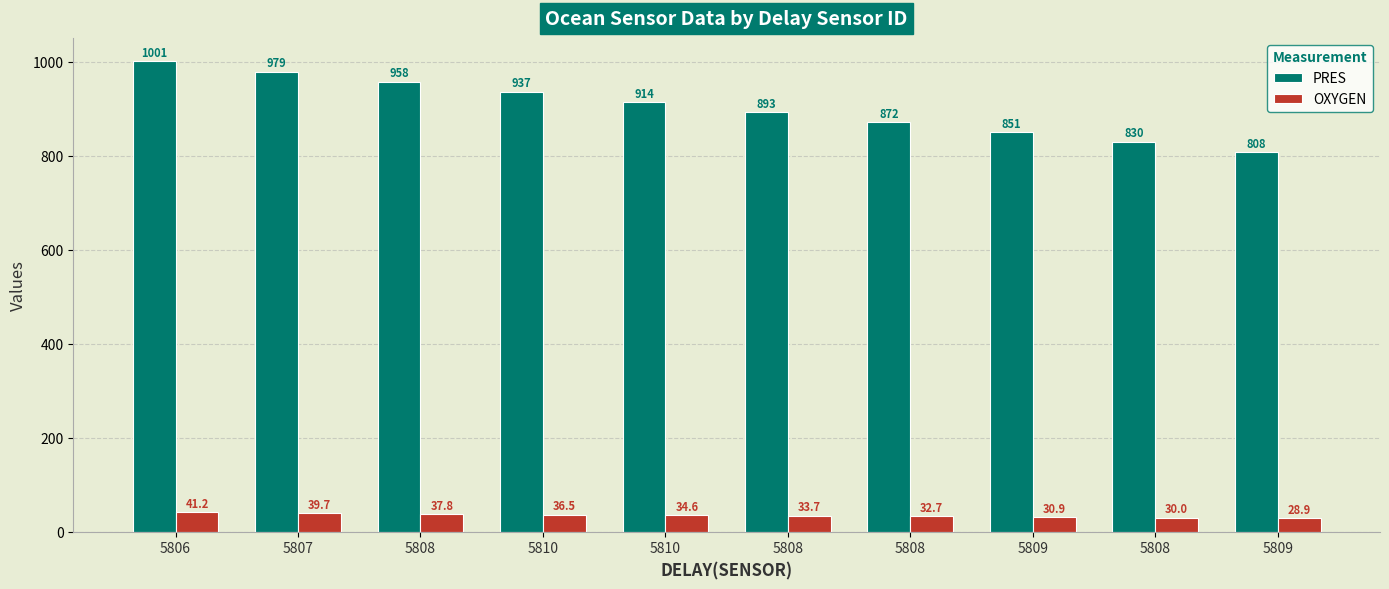

How many groups of bars are there?

10